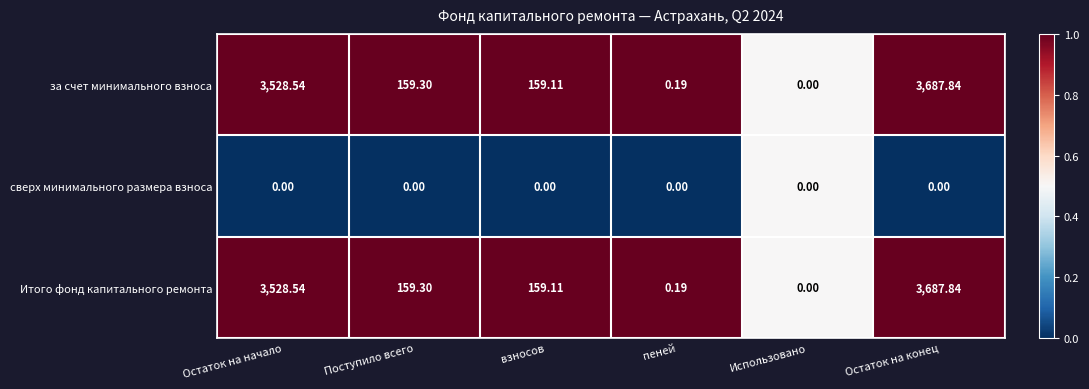

Which category has the highest value across all series?

Остаток на конец